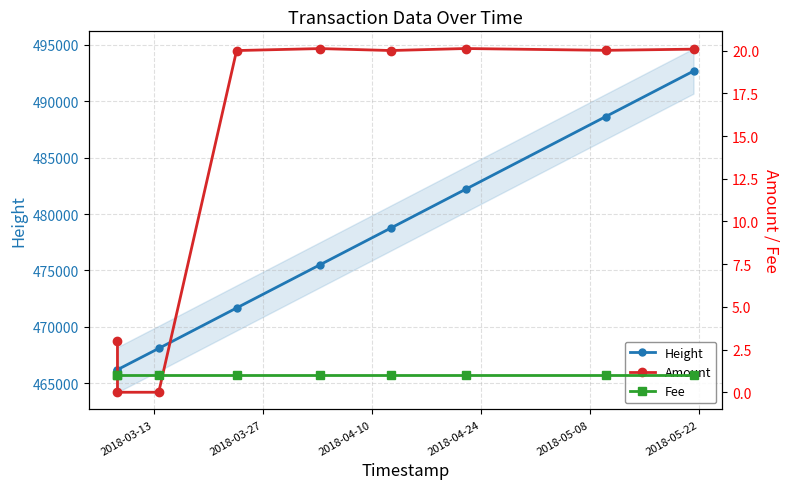

What is the sum of all Fee values?

9.0